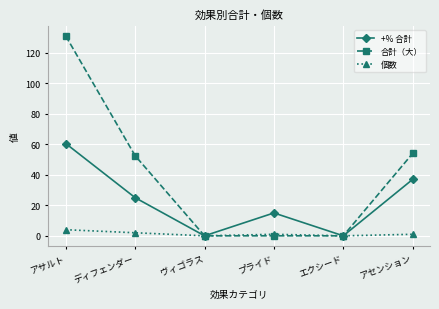

The value of 合計（大） at アセンション is 54.0. True or false?

True